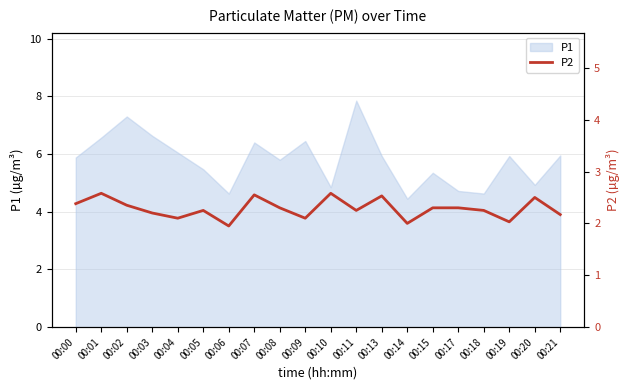

How many points are lower than both their immediate neighbors (excluding endpoints)?

6